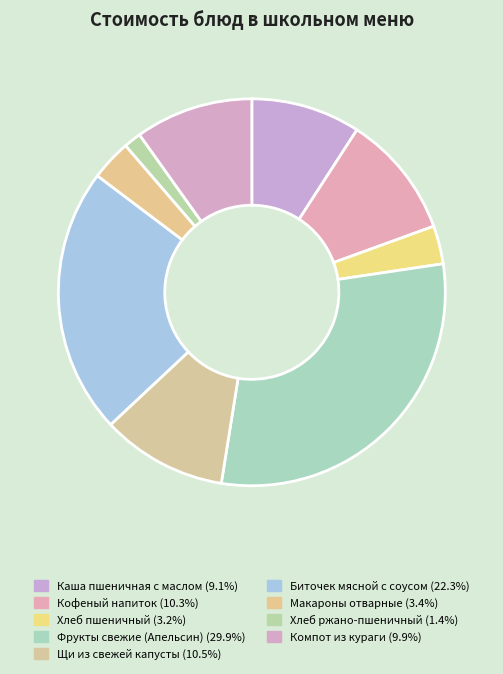

What is the total percentage of Макароны отварные and Биточек мясной с соусом?

25.7%